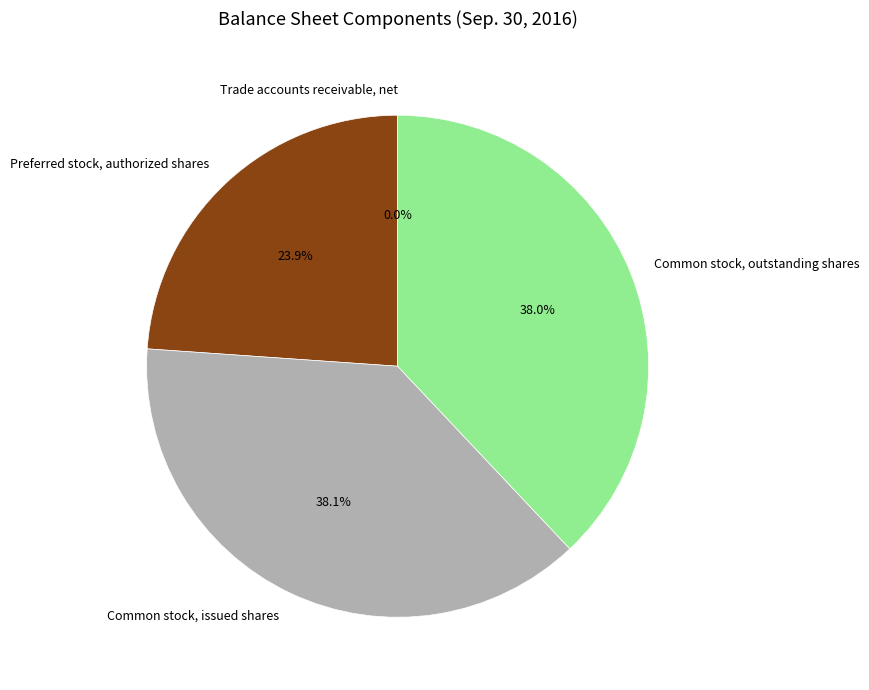

What is the ratio of the value at Preferred stock, authorized shares to the value at Common stock, outstanding shares?

0.6